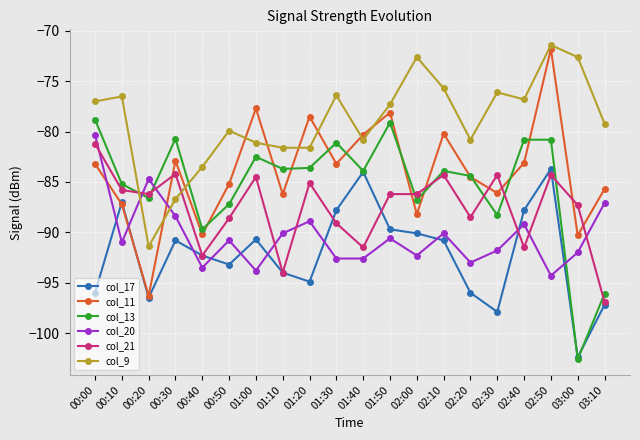

How many interior local peaks does the col_11 series have?

6